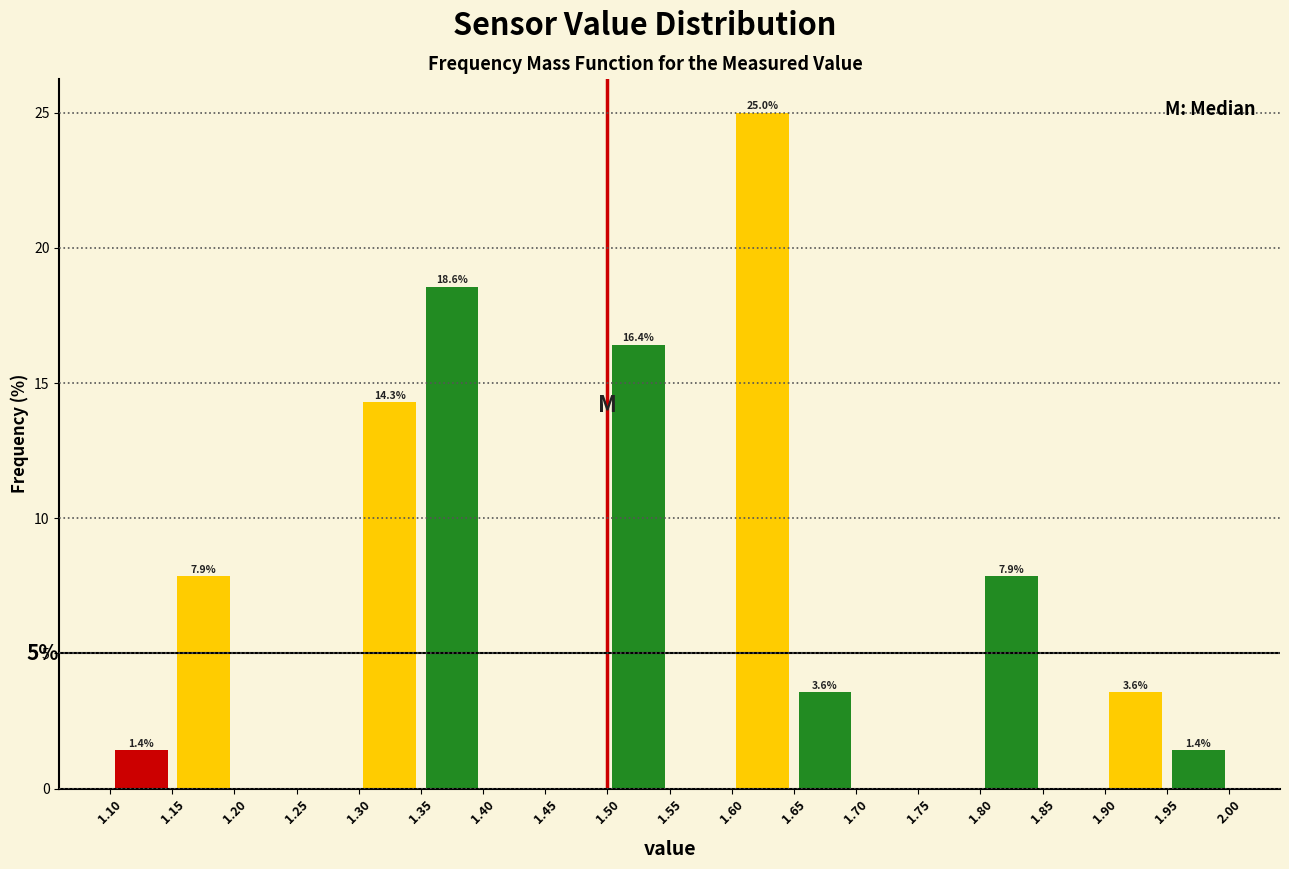

Which range on the x-axis has the tallest bar?

1.60 to 1.65